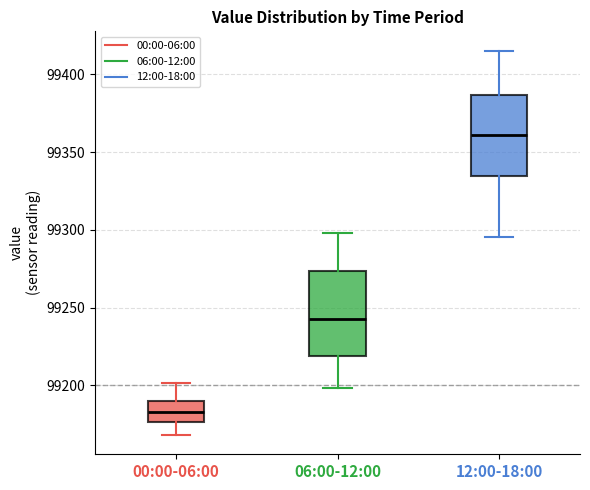

Which box's median line is the highest?

12:00-18:00